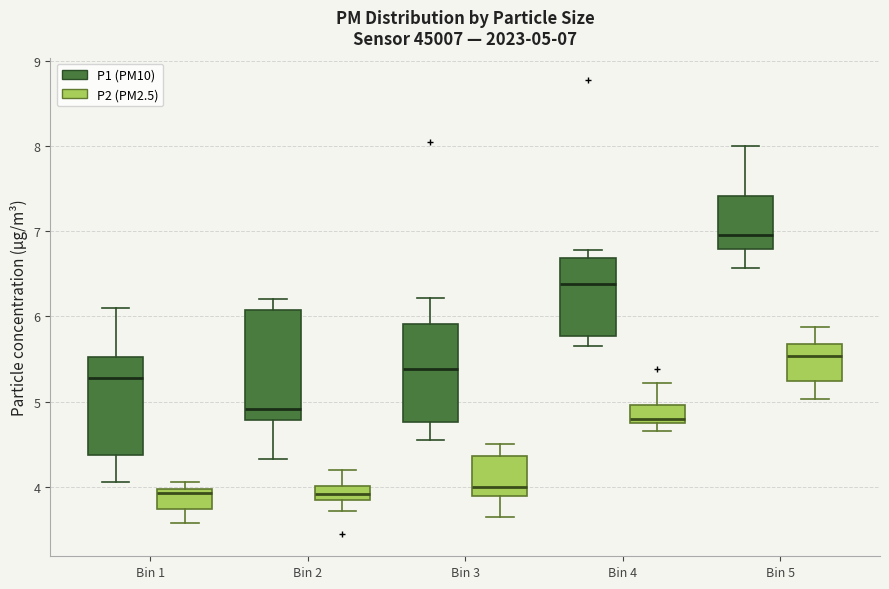

Comparing the boxes themselves (not the whiskers), which one is the tallest?

Bin 2 (P1 (PM10))